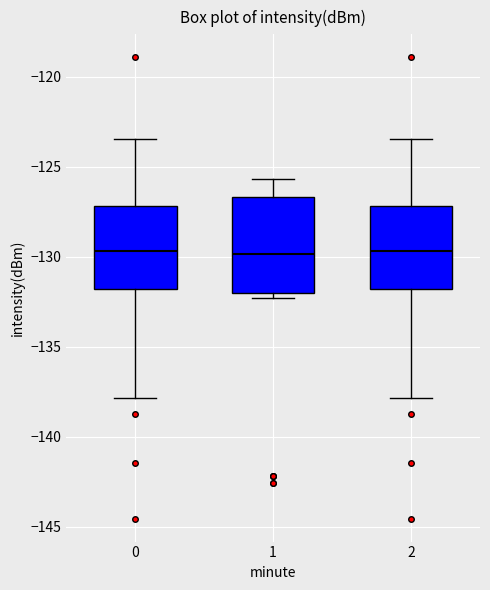

Reading left to right, transcribe this box plot: for each box, give where its median line is, the range the box spans, and where its two whiskers end, as read against the y-axis. The values are not printed on the chart, so give them approximately, as read against the axis.

0: median -129.5, box -132.0 to -127.0, whiskers -138.0 to -123.5
1: median -130.0, box -132.0 to -126.5, whiskers -132.5 to -125.5
2: median -129.5, box -132.0 to -127.0, whiskers -138.0 to -123.5